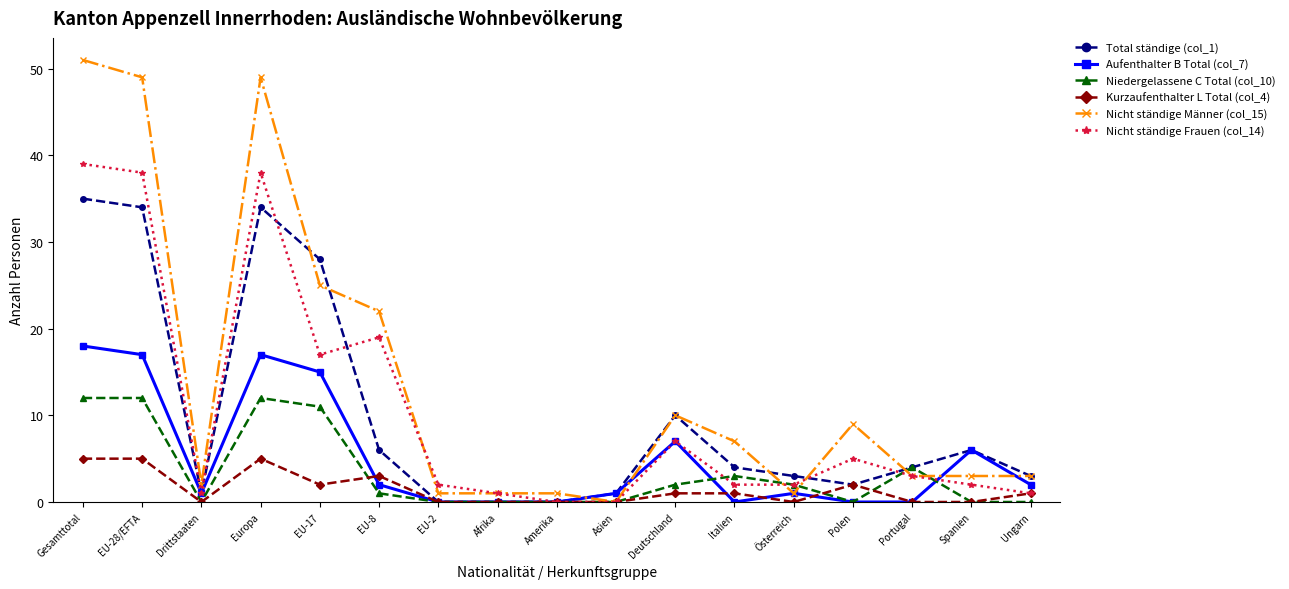

Is this an area chart (filled region under the line)?

No